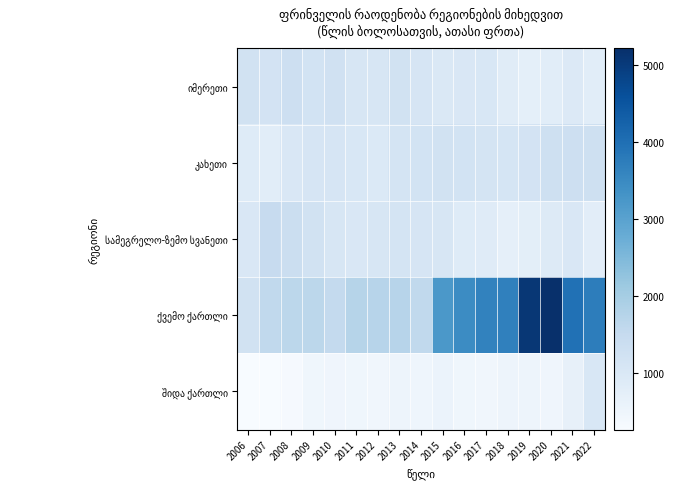

Which series has the widest spread of values?

ქვემო ქართლი